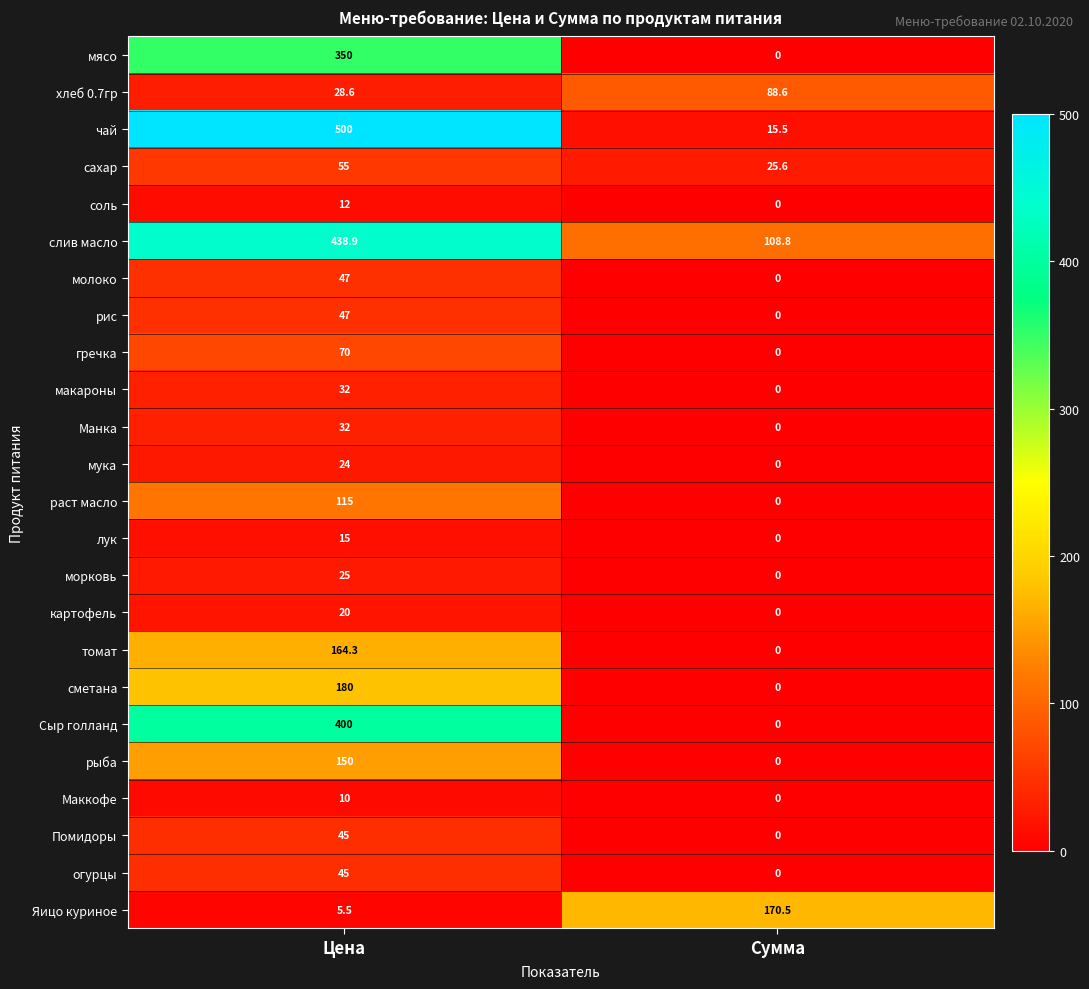

At which category does the chart reach its peak across all series?

Цена